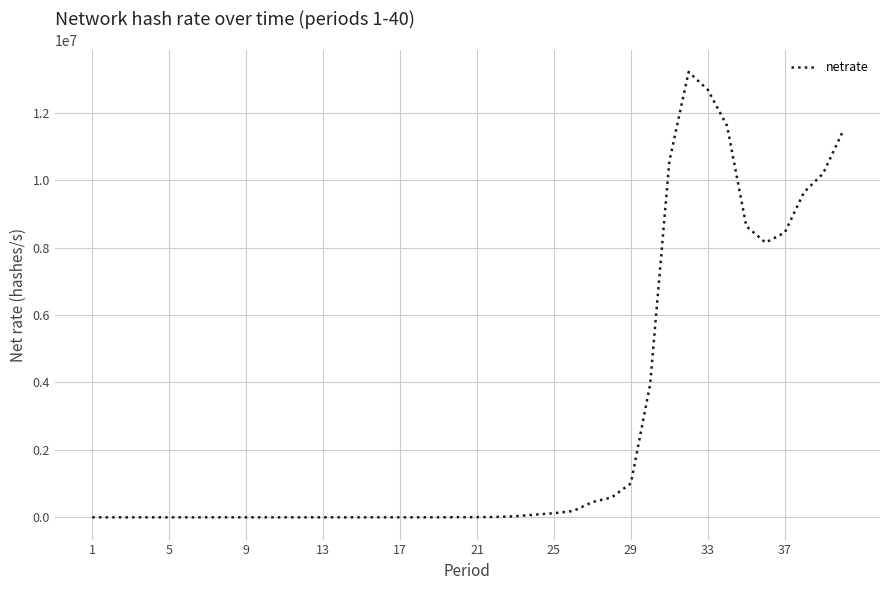

Reading right to left, what are all the values shown in this chart?

11423342.8	10199018.8	9639787.9	8442887.5	8144881.6	8630271.6	11605092.9	12676361.5	13205143.1	10560479.4	3941650.2	1007834.9	589042.4	451461.3	187433.1	121881.0	78110.5	31911.3	10818.8	5671.1	2941.5	593.0	127.9	91.3	63.4	33.5	18.6	9.2	5.8	3.6	3.6	3.6	2.3	3.2	3.7	5.4	5.7	5.6	5.9	4.5